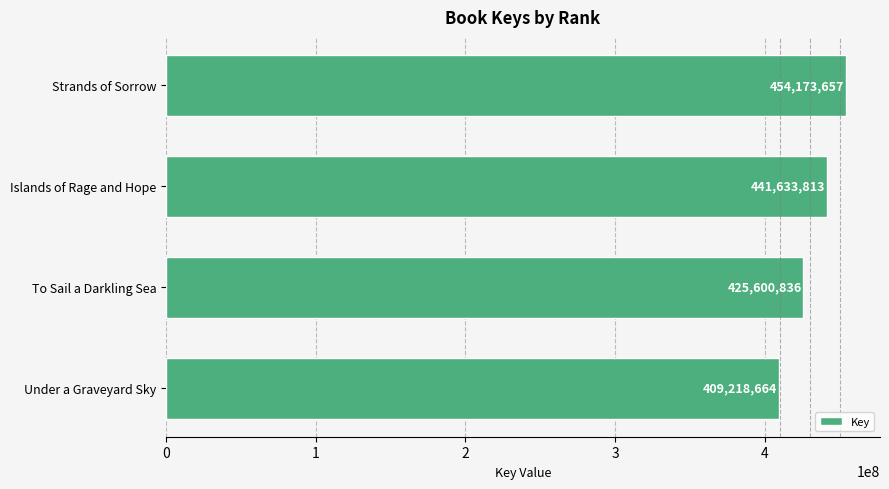

Reading top to bottom, extract all data points from this chart.

454173657	441633813	425600836	409218664